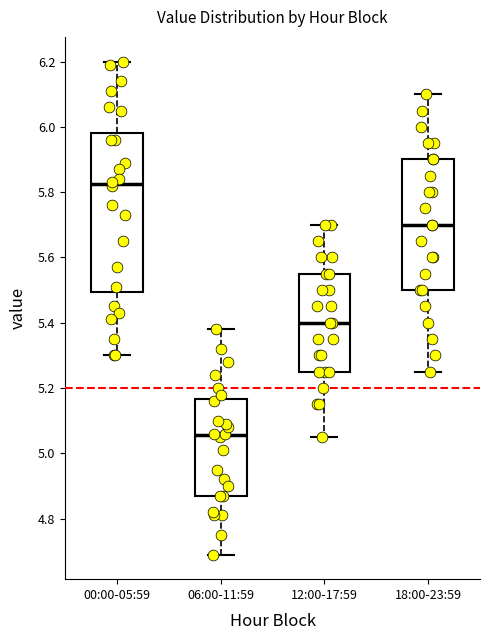

Which box is the tallest, from its lower edge to its upper edge?

00:00-05:59